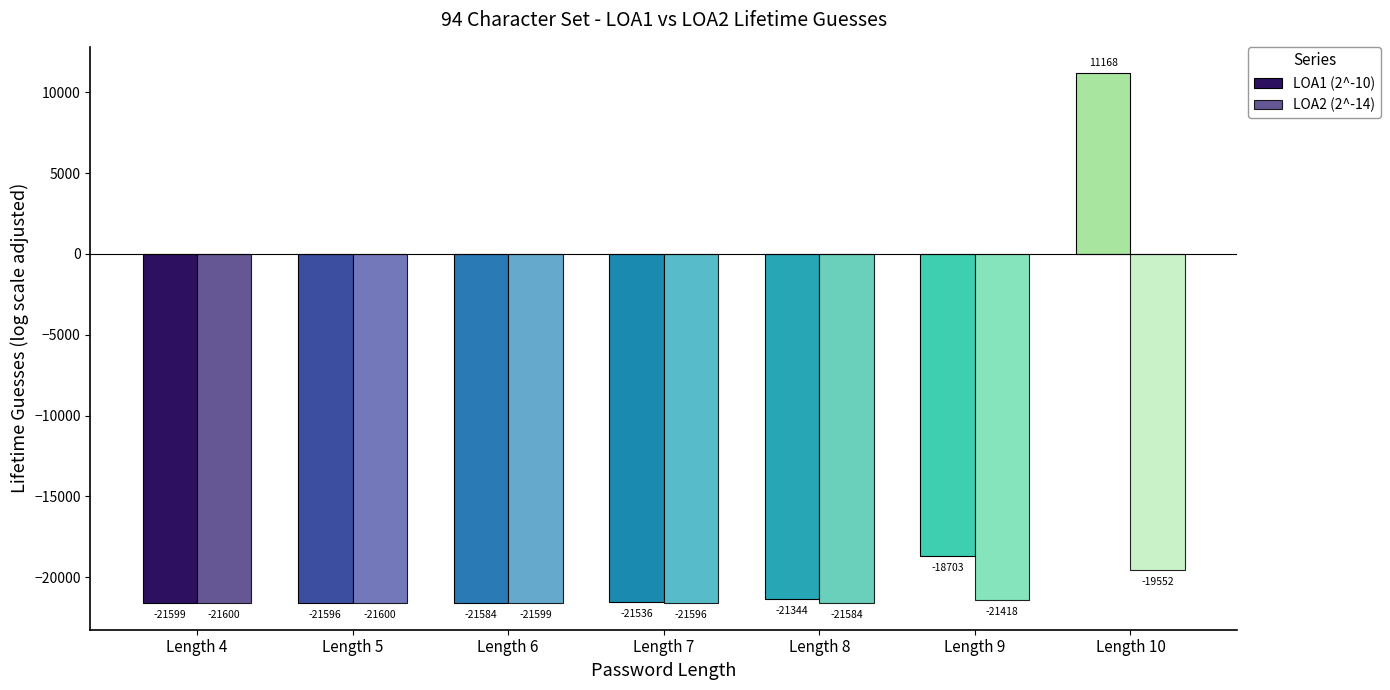

List the series in order of their overall mean, highest first.

LOA1 (2^-10), LOA2 (2^-14)